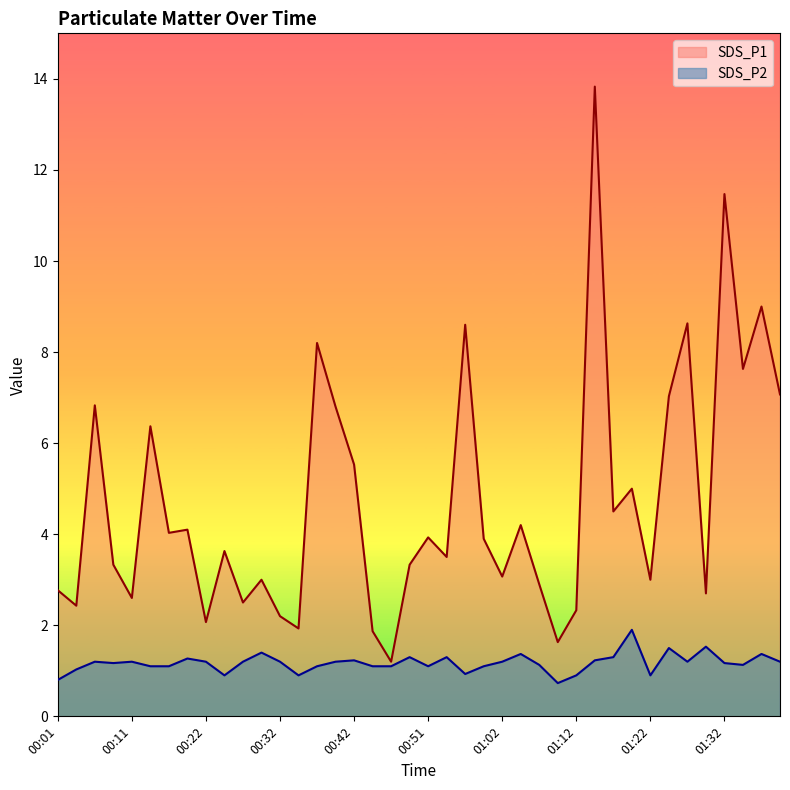

What is the label of the 29th point from the left?

01:12